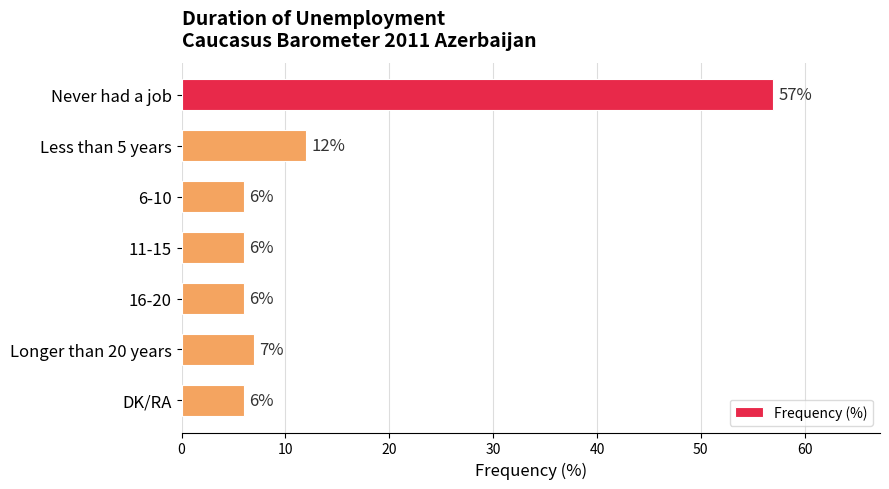

Is it true that the value at DK/RA is 6?

True